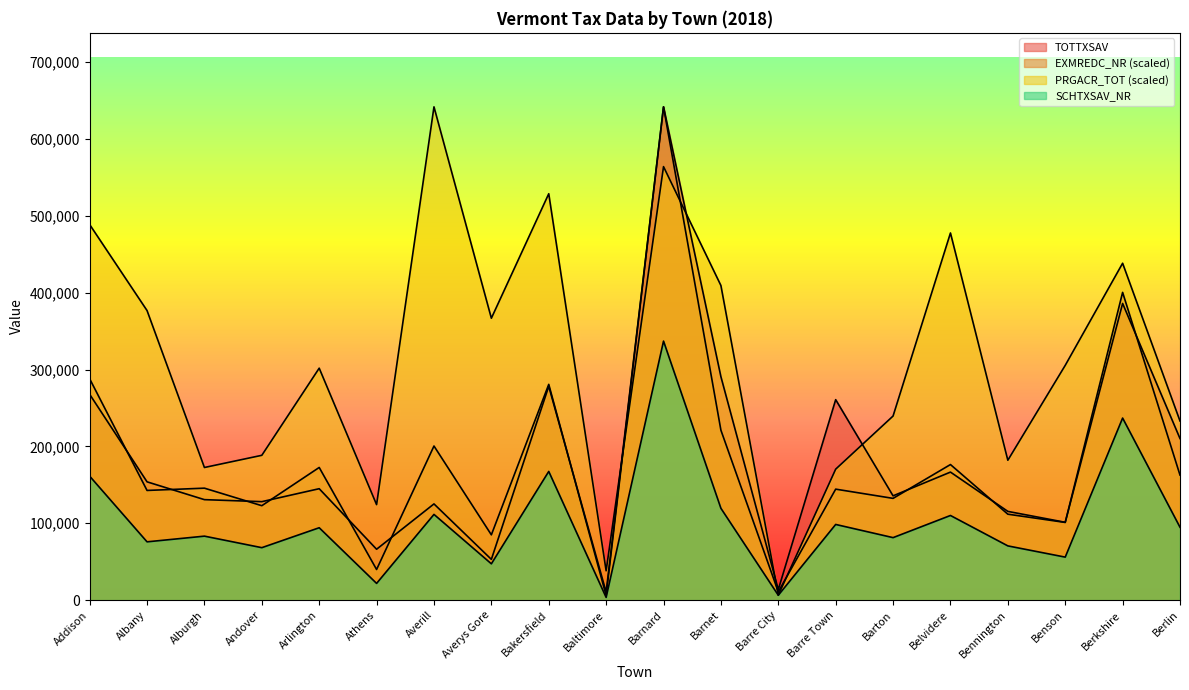

Reading left to right, transcribe all the data shown in this chart.

PRGACR_TOT: Addison=488615.8	Albany=376729.3	Alburgh=172577.7	Andover=188424.6	Arlington=301778.9	Athens=124258.4	Averill=641722.0	Averys Gore=366753.9	Bakersfield=528697.2	Baltimore=38194.2	Barnard=563955.7	Barnet=409291.7	Barre City=6500.5	Barre Town=170420.9	Barton=239529.9	Belvidere=477651.8	Bennington=182014.0	Benson=305463.5	Berkshire=438289.4	Berlin=233089.3
EXMREDC_NR: Addison=287973.2	Albany=142724.9	Alburgh=145691.4	Andover=122880.9	Arlington=172615.2	Athens=39889.7	Averill=200511.0	Averys Gore=84975.7	Bakersfield=280733.4	Baltimore=6060.1	Barnard=641722.0	Barnet=221087.4	Barre City=10779.0	Barre Town=144412.5	Barton=132411.4	Belvidere=176415.3	Bennington=111834.7	Benson=101116.5	Berkshire=400364.6	Berlin=162703.7
SCHTXSAV_NR: Addison=161321.0	Albany=75874.0	Alburgh=83279.0	Andover=68284.0	Arlington=94212.0	Athens=21812.0	Averill=111559.0	Averys Gore=47278.0	Bakersfield=167453.0	Baltimore=3585.0	Barnard=336999.0	Barnet=119489.0	Barre City=6381.0	Barre Town=98495.0	Barton=81344.0	Belvidere=110158.0	Bennington=70597.0	Benson=55991.0	Berkshire=236890.0	Berlin=94861.0
TOTTXSAV: Addison=267793.0	Albany=153935.0	Alburgh=130759.0	Andover=128143.0	Arlington=144991.0	Athens=66240.0	Averill=125204.0	Averys Gore=53061.0	Bakersfield=278214.0	Baltimore=10437.0	Barnard=641722.0	Barnet=290695.0	Barre City=13751.0	Barre Town=260819.0	Barton=135703.0	Belvidere=166597.0	Bennington=115479.0	Benson=101289.0	Berkshire=385973.0	Berlin=210243.0